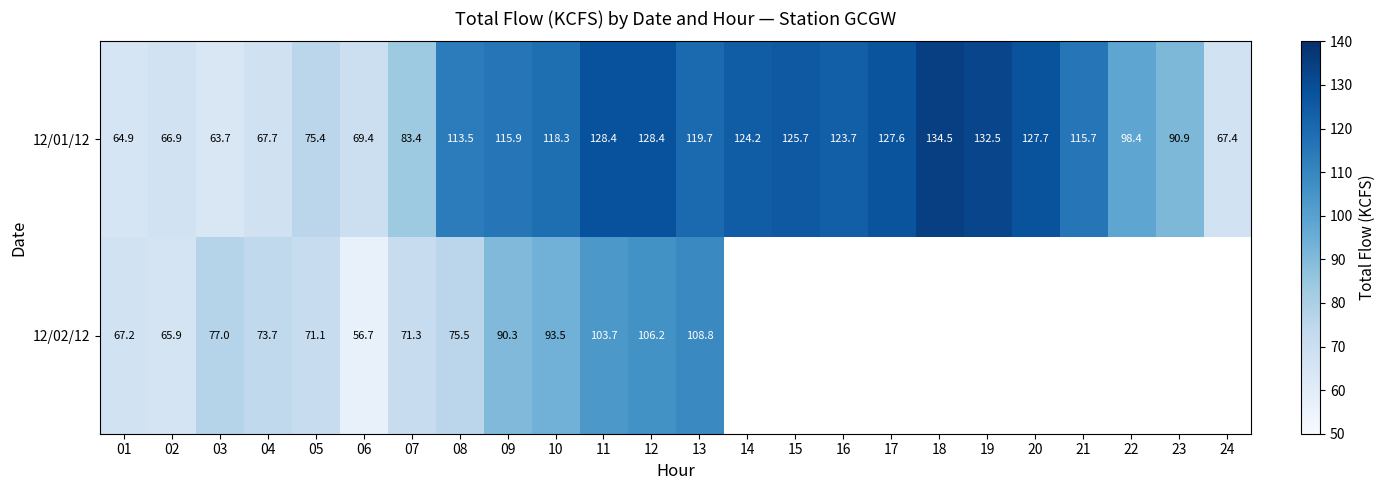

Read the 12/01/12 value at 11.

128.4